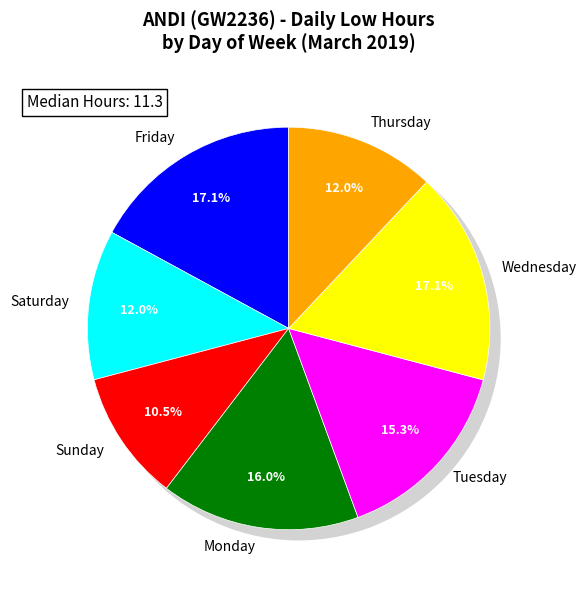

Does any single category account for the majority?

No